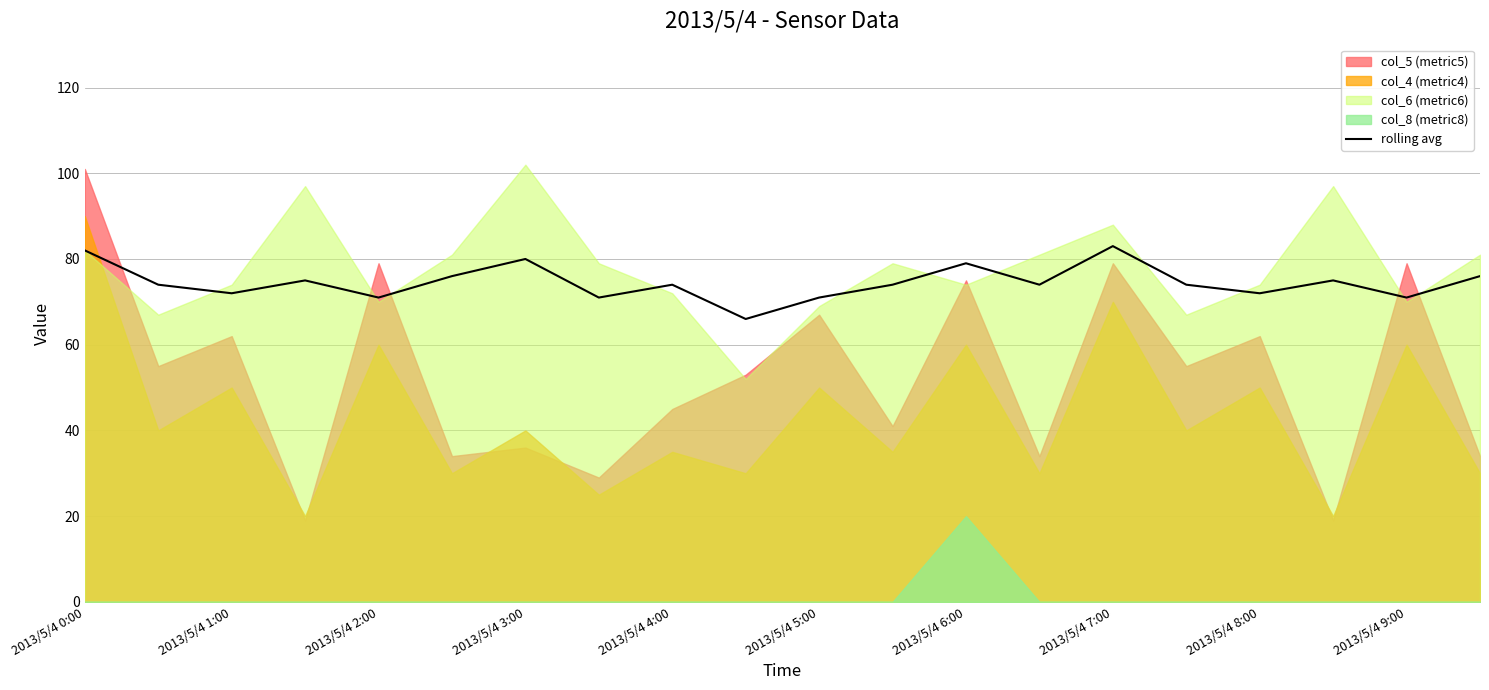

Reading right to left, transcribe all the data shown in this chart.

76	71	75	72	74	83	74	79	74	71	66	74	71	80	76	71	75	72	74	82